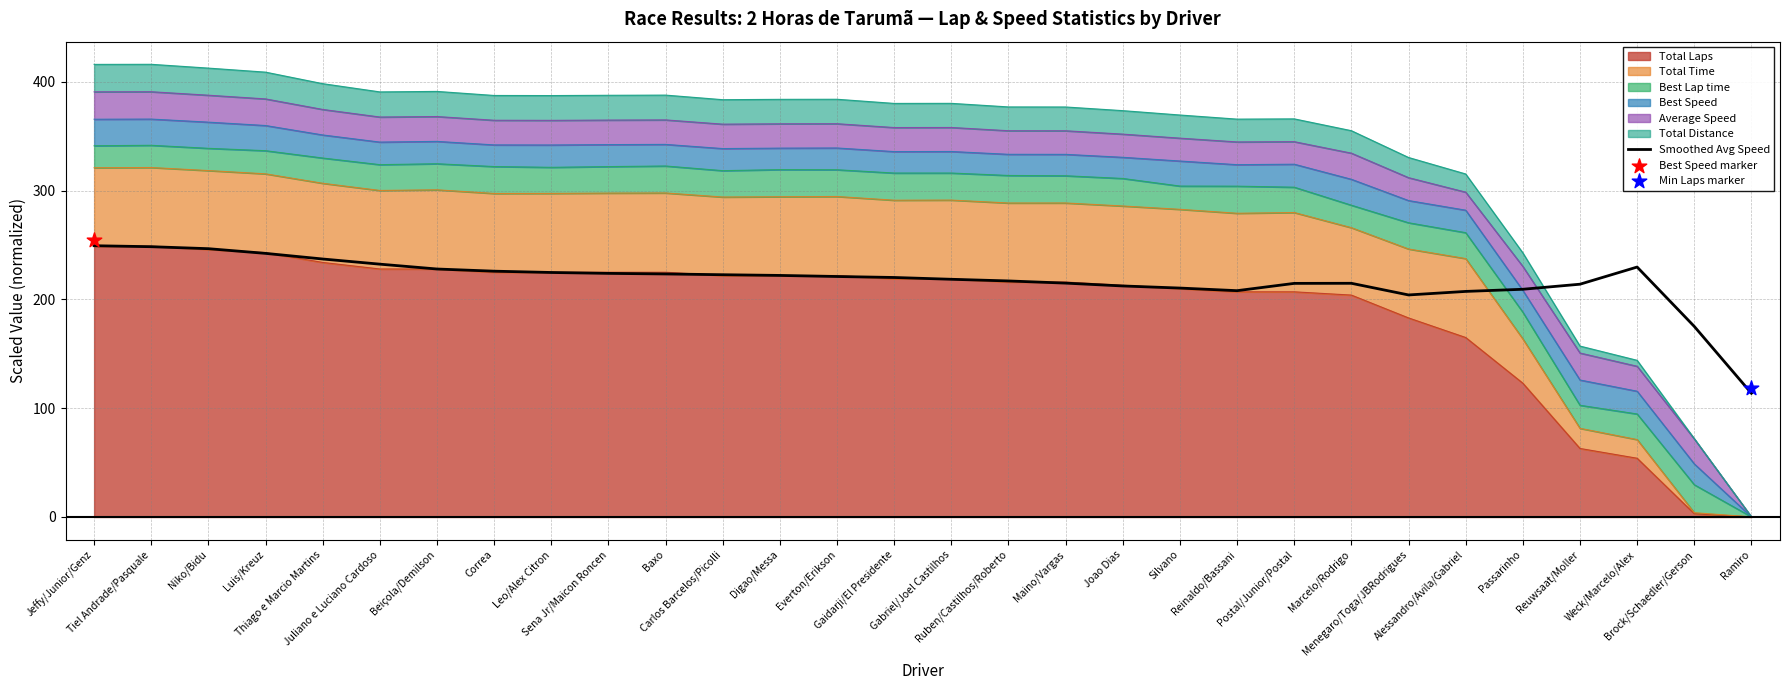

Between Baxo and Ruben/Castilhos/Roberto, which is larger?

Baxo